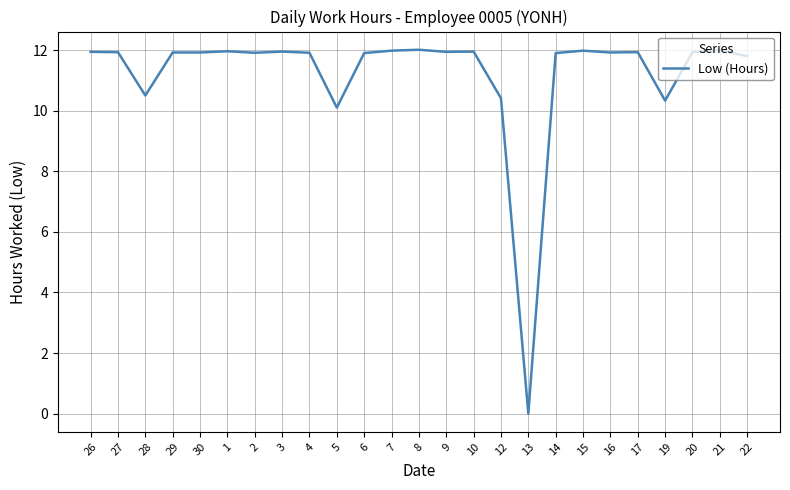

Where does the data first go above 11?

26